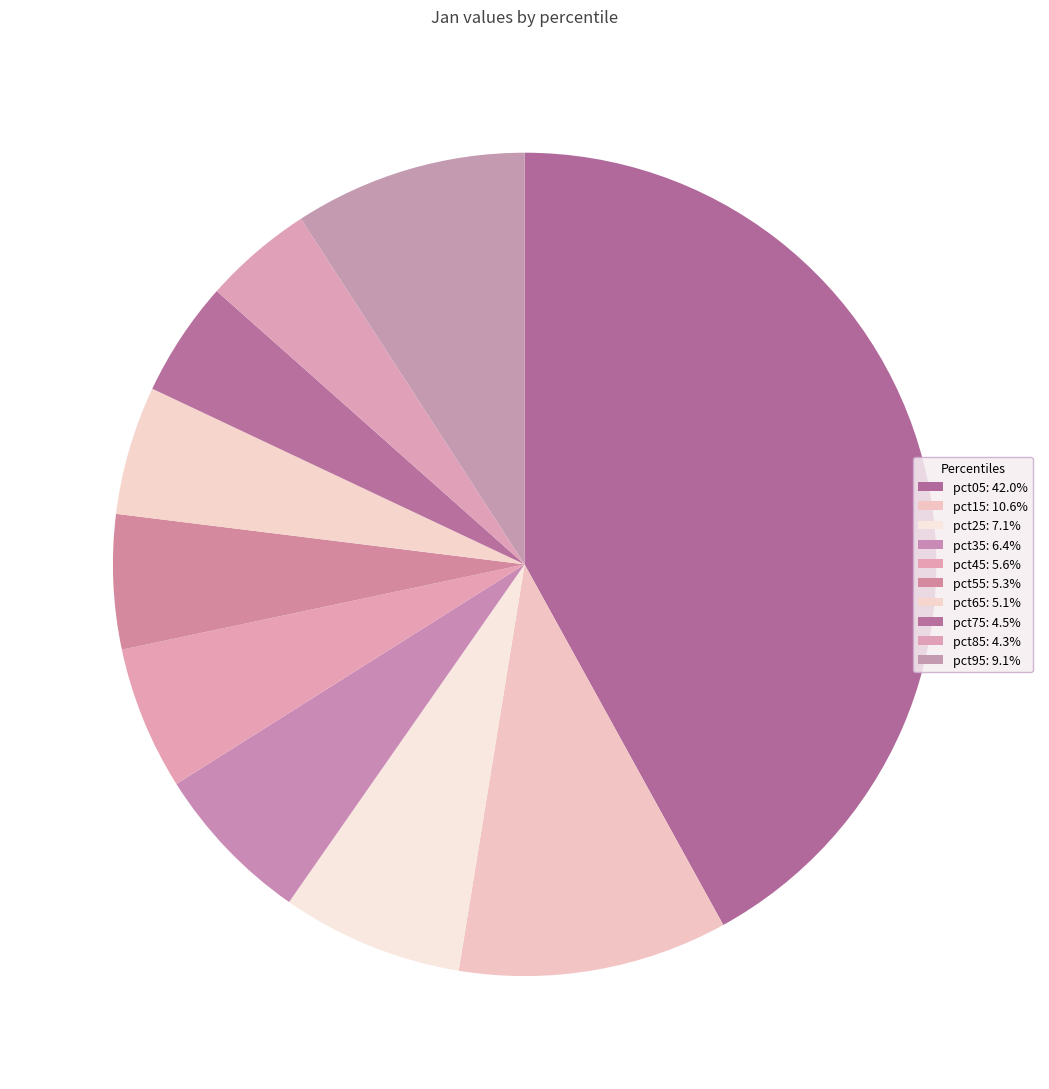

Is it true that pct55 is 5% of the pie?

True